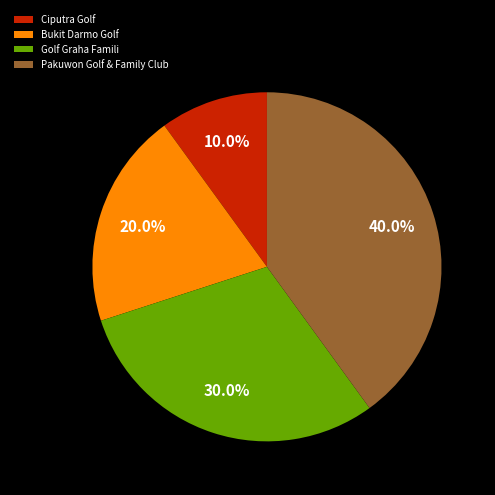

Which category has the smallest portion of the pie?

Ciputra Golf